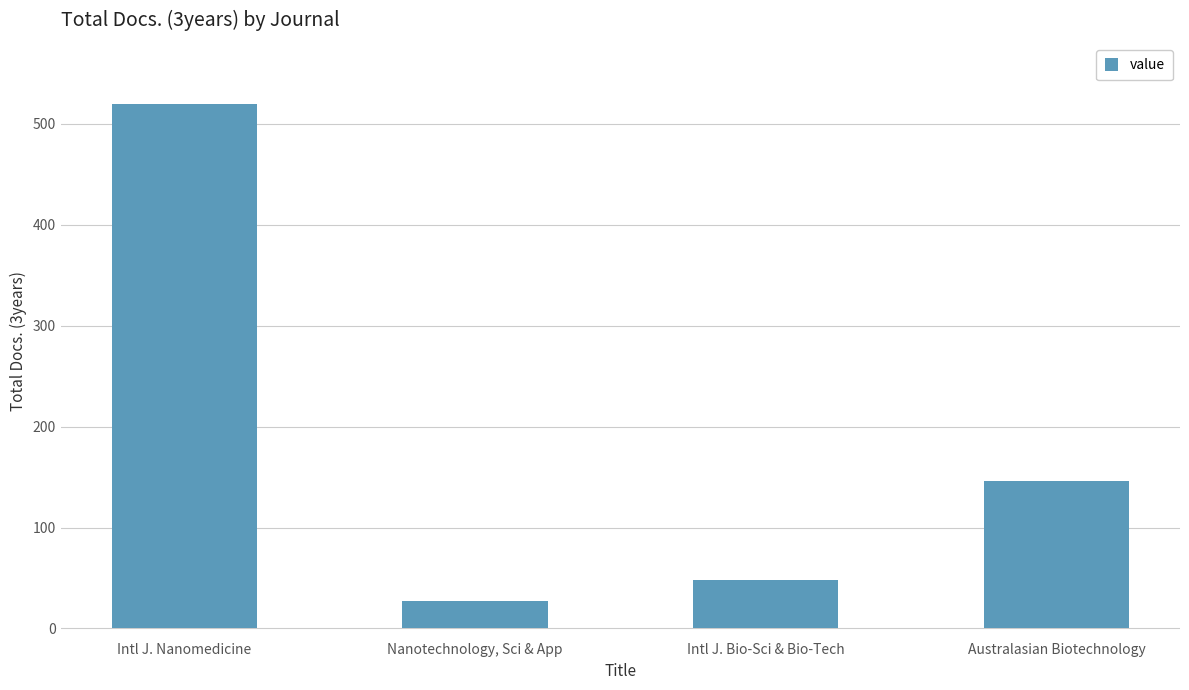

How many categories are shown in the chart?

4